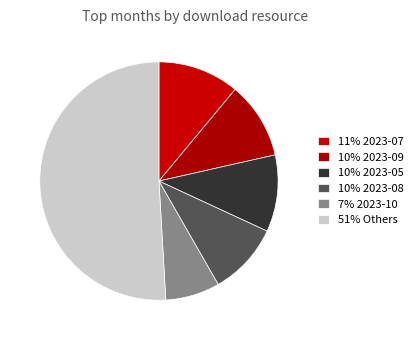

How many segments does this pie chart have?

6